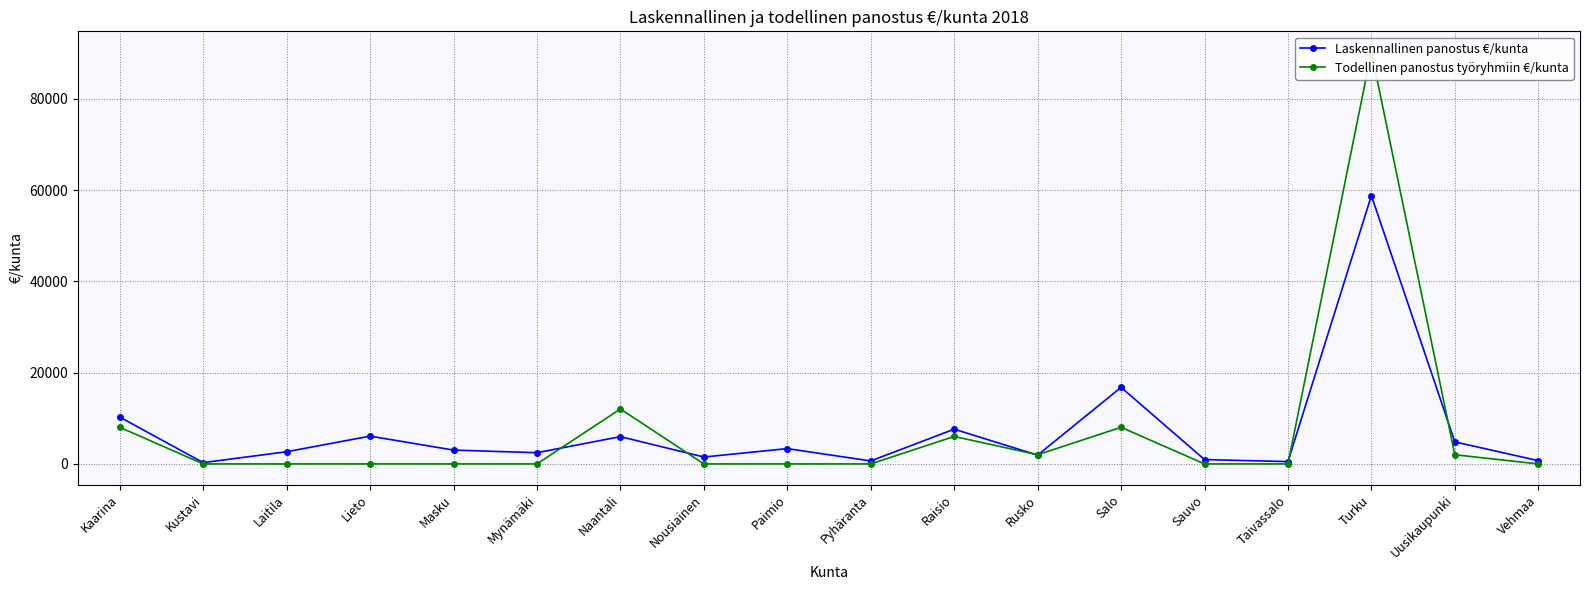

True or false: Laskennallinen panostus €/kunta has a value of 227.2 at Taivassalo.

False